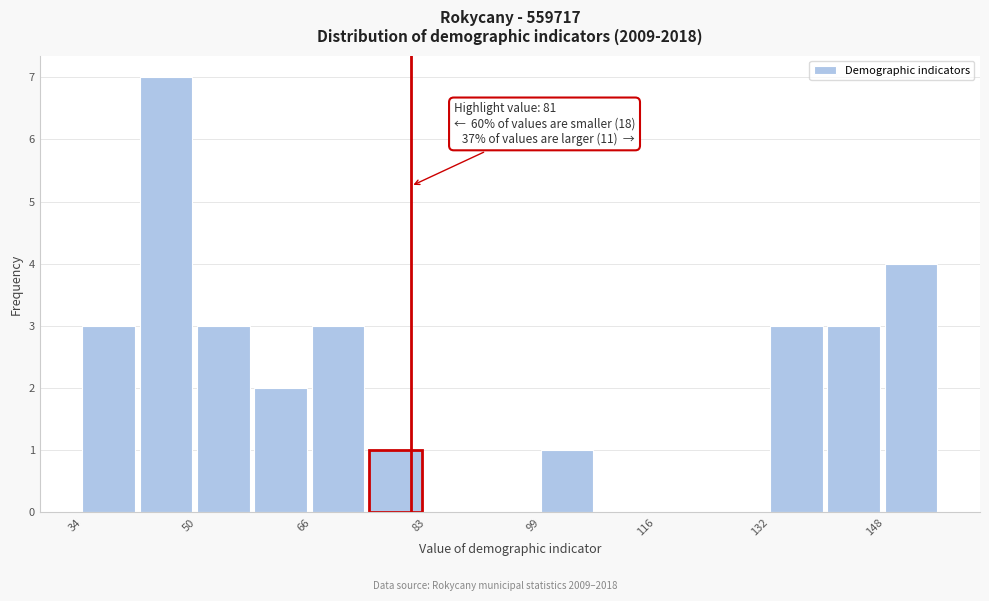

Over which range of the x-axis is the bar tallest?

42.2 to 50.4